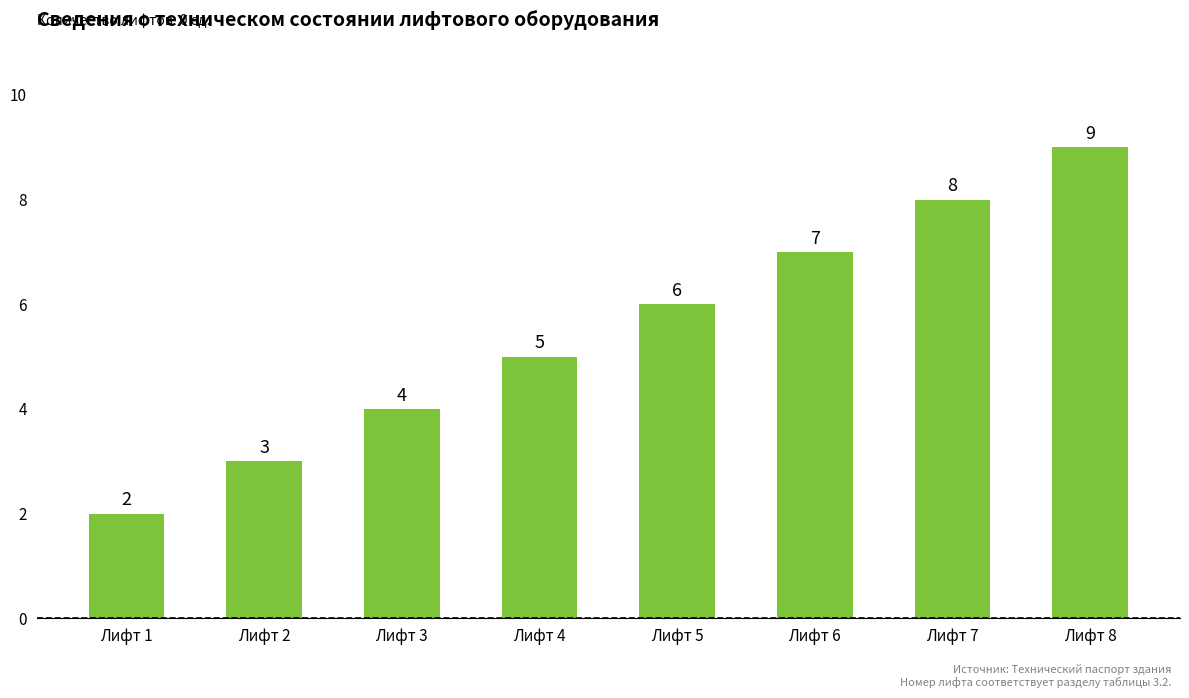

Reading left to right, transcribe all the data shown in this chart.

Лифт 1=2	Лифт 2=3	Лифт 3=4	Лифт 4=5	Лифт 5=6	Лифт 6=7	Лифт 7=8	Лифт 8=9